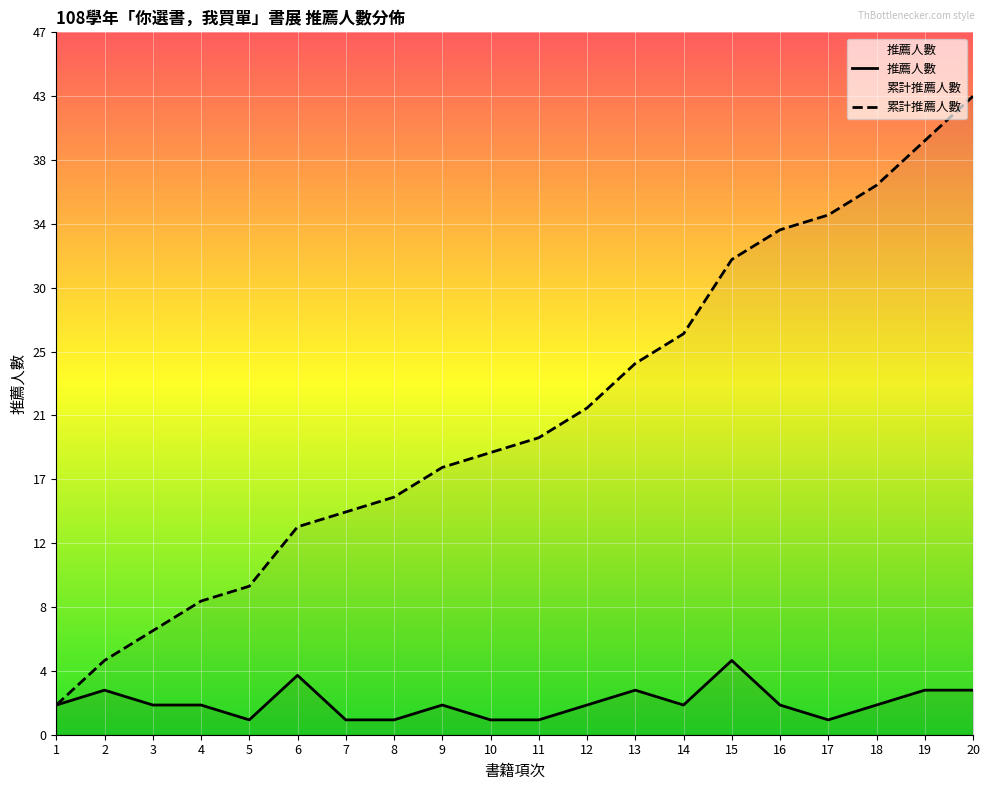

True or false: 累計推薦人數 has more than 0 points higher than both neighbors.

False